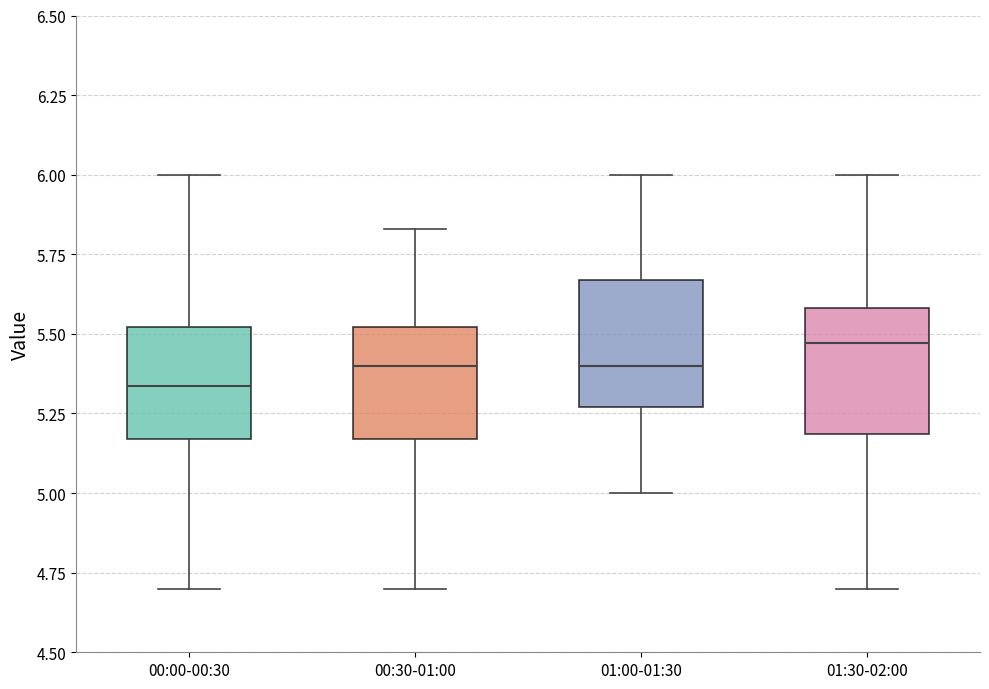

Reading left to right, read every box against the y-axis: the position of its median line, the range the box covers, and the ends of its whiskers. The values are not printed on the chart, so give them approximately, as read against the axis.

00:00-00:30: median 5.35, box 5.15 to 5.50, whiskers 4.70 to 6.00
00:30-01:00: median 5.40, box 5.15 to 5.50, whiskers 4.70 to 5.85
01:00-01:30: median 5.40, box 5.25 to 5.65, whiskers 5.00 to 6.00
01:30-02:00: median 5.45, box 5.20 to 5.60, whiskers 4.70 to 6.00